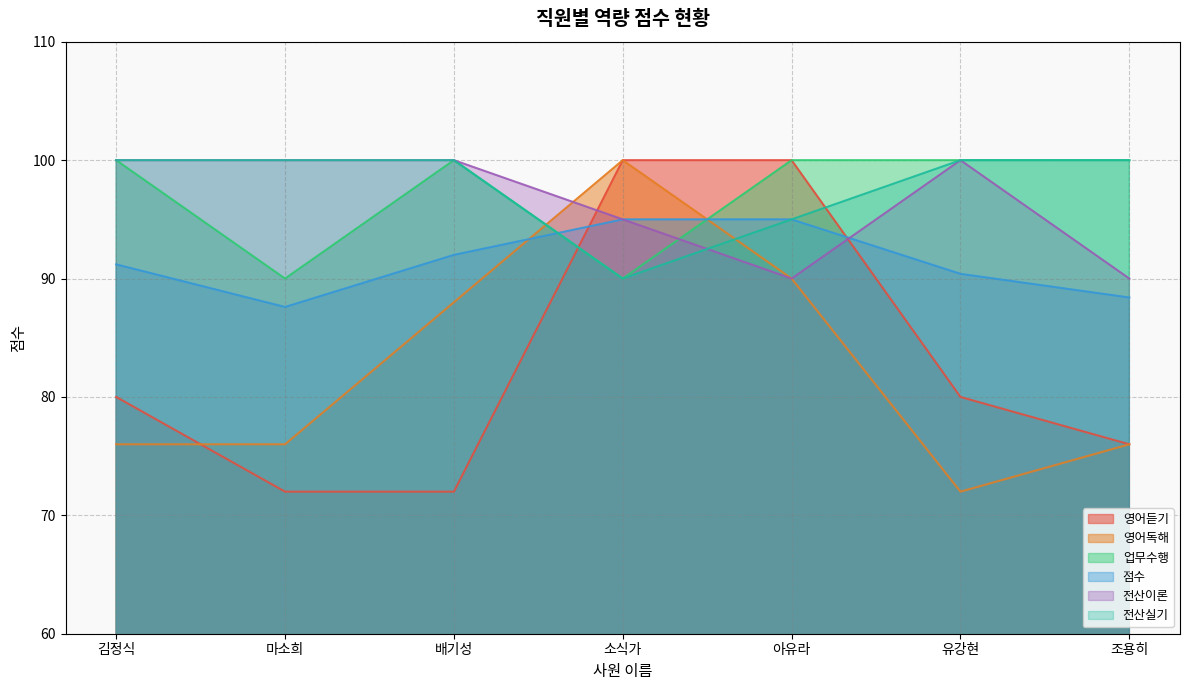

How many 영어듣기 values are between 72 and 100?

7